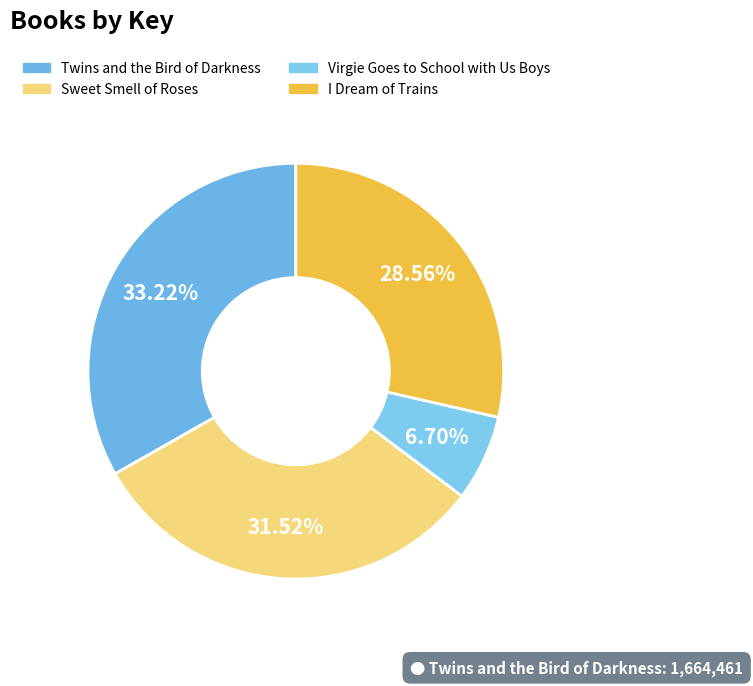

Rank the categories by value from highest to lowest.

Twins and the Bird of Darkness, Sweet Smell of Roses, I Dream of Trains, Virgie Goes to School with Us Boys